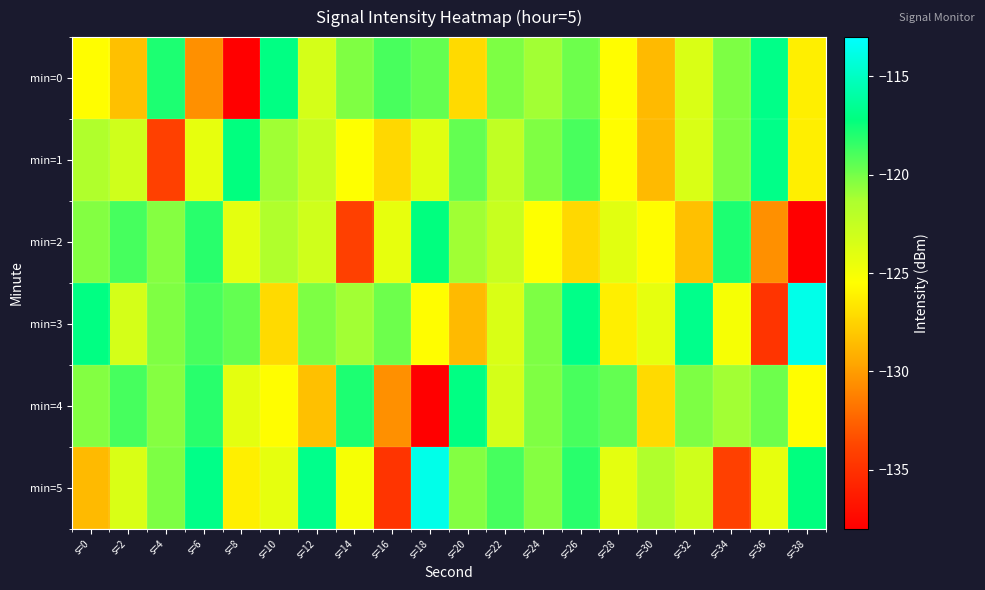

Count the number of data series in this chart.

6